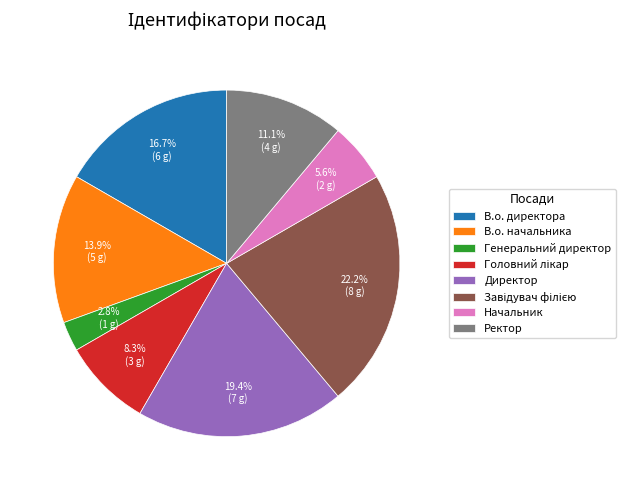

Is there a majority slice in this chart?

No